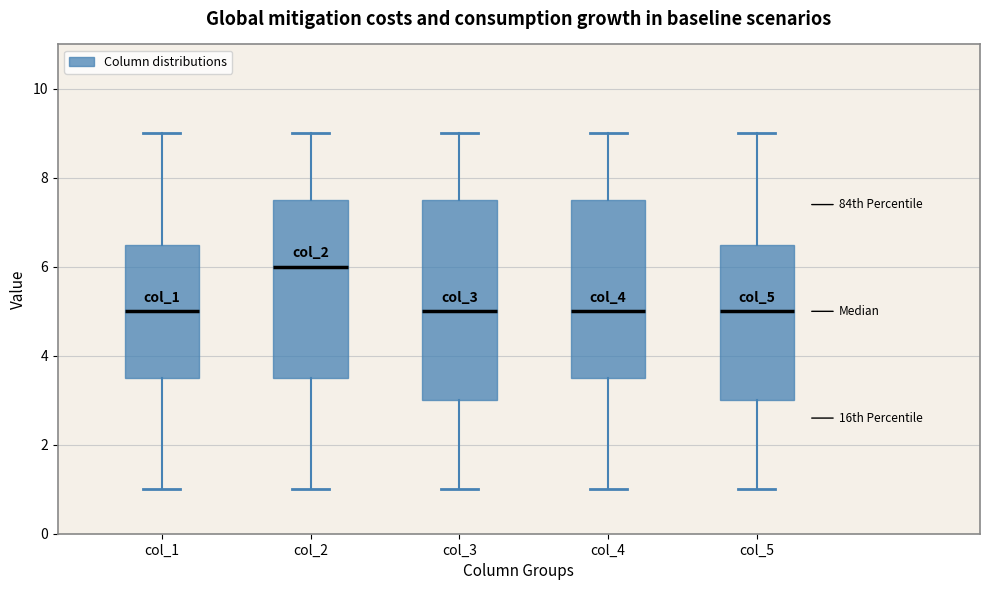

Comparing the boxes themselves (not the whiskers), which one is the tallest?

col_3